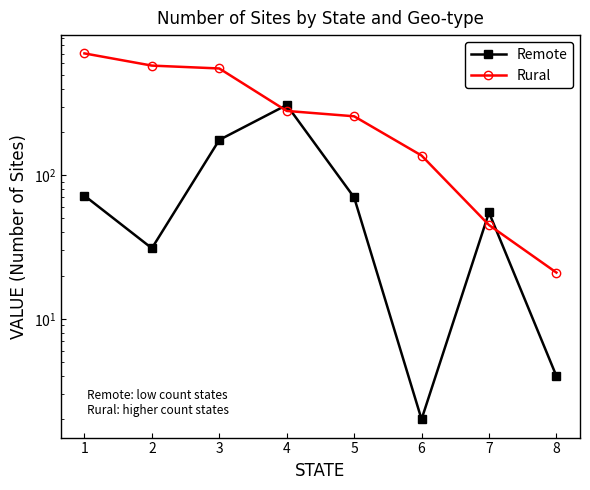

What is the maximum value shown in the chart?

704